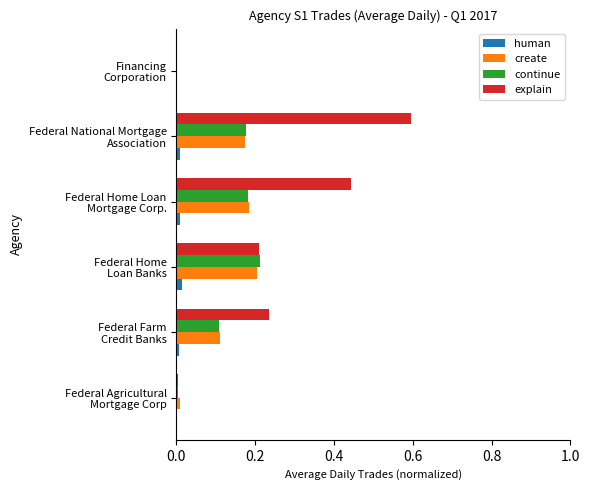

What is the maximum value shown in the chart?

0.6